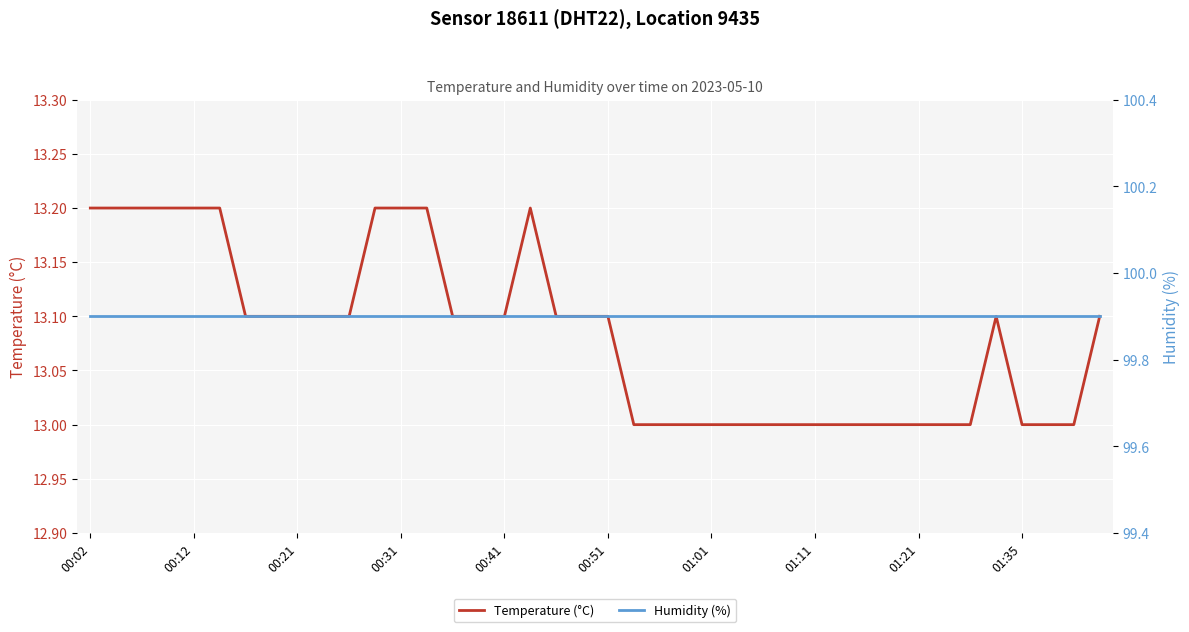

Is it true that Temperature (°C) equals 13.0 at 01:01?

True